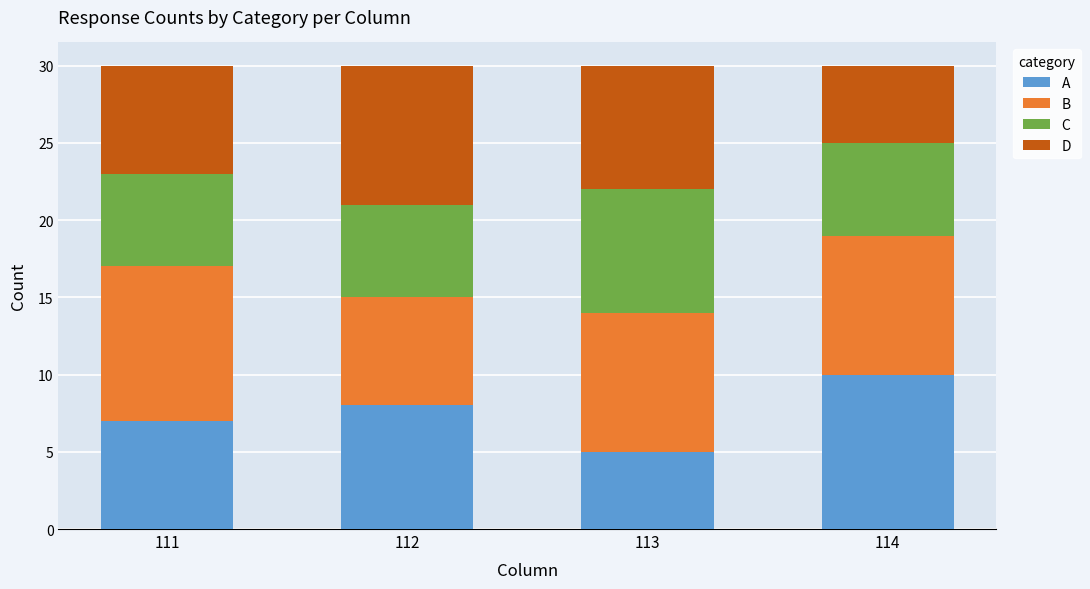

List the labels in order of A value, smallest first.

113, 111, 112, 114